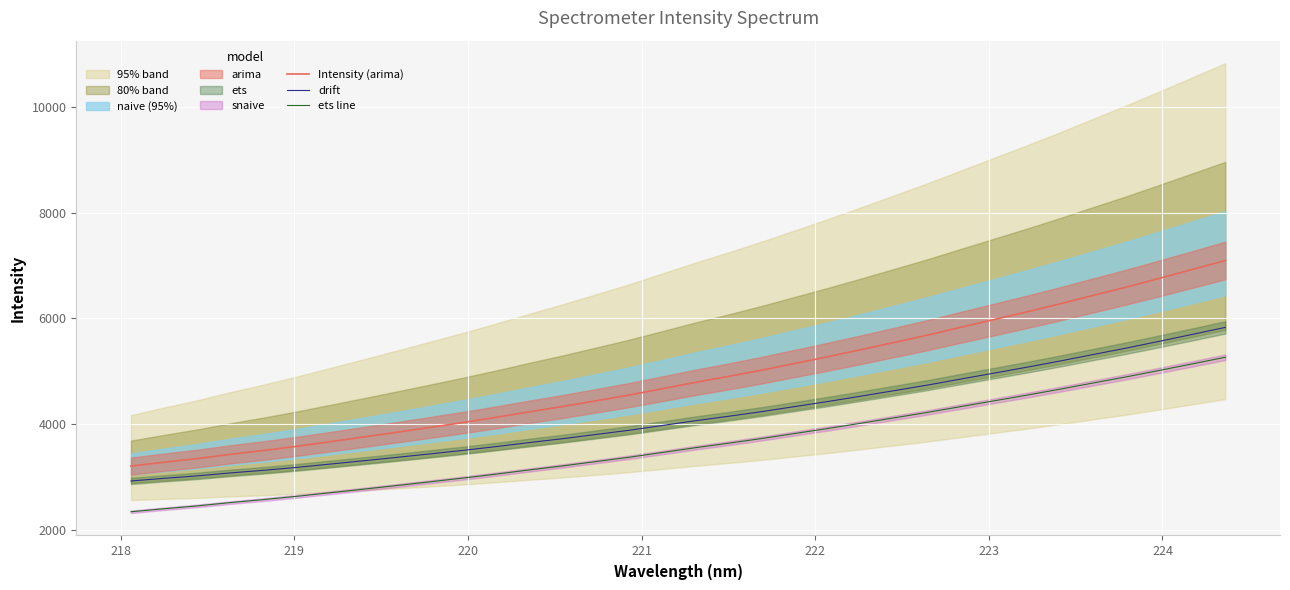

True or false: Intensity (arima) and drift intersect in this chart.

False